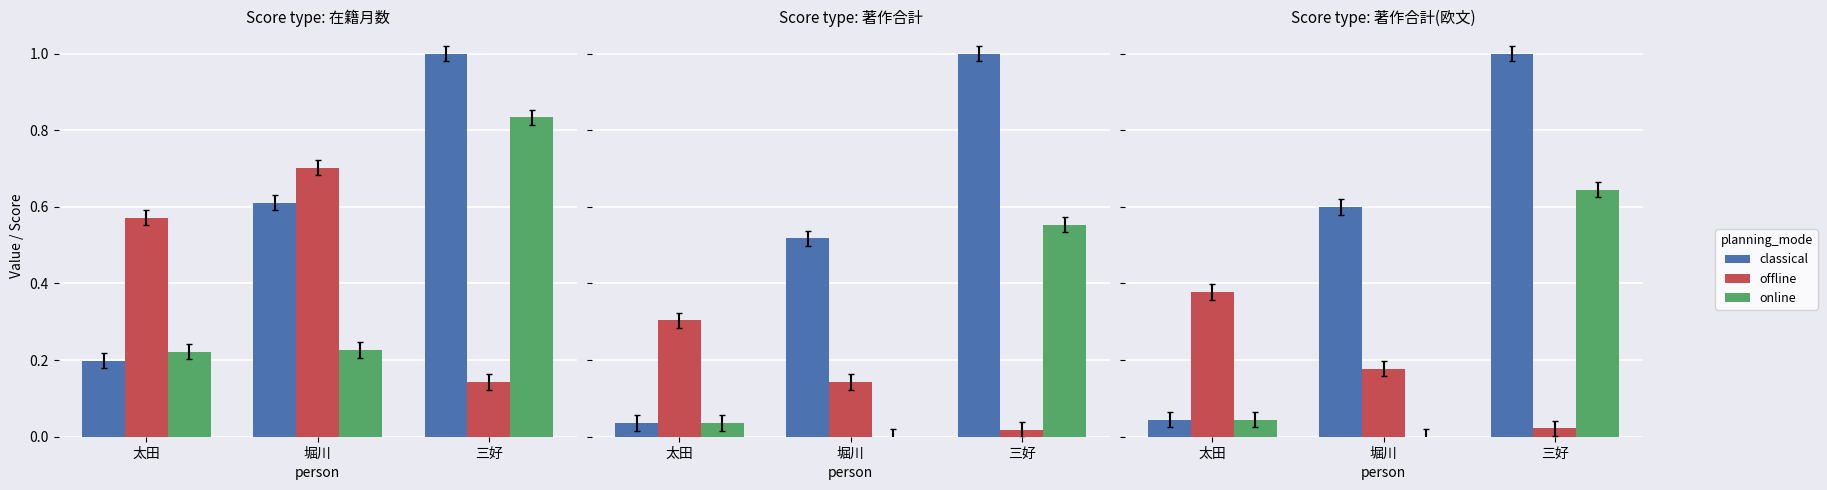

Is it true that offline equals 0.1 at 堀川?

False